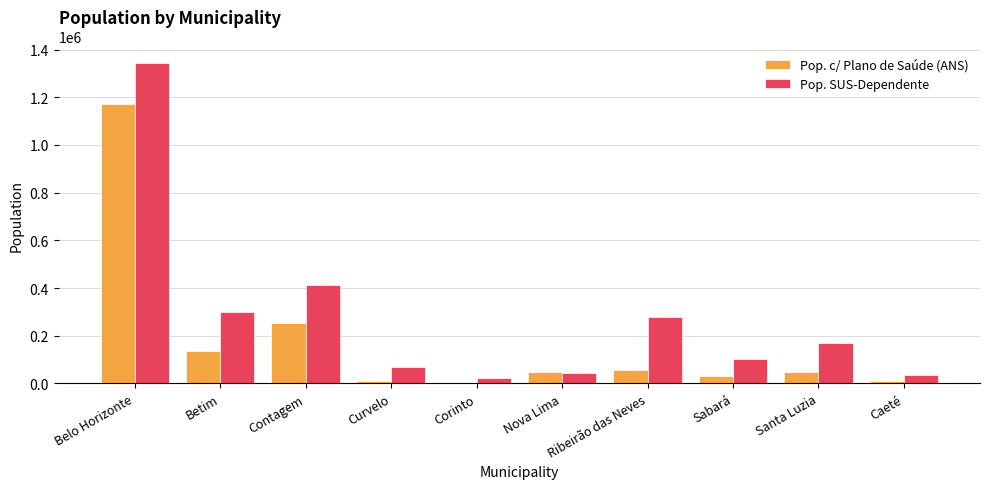

Is it true that Pop. SUS-Dependente equals 230341 at Santa Luzia?

False